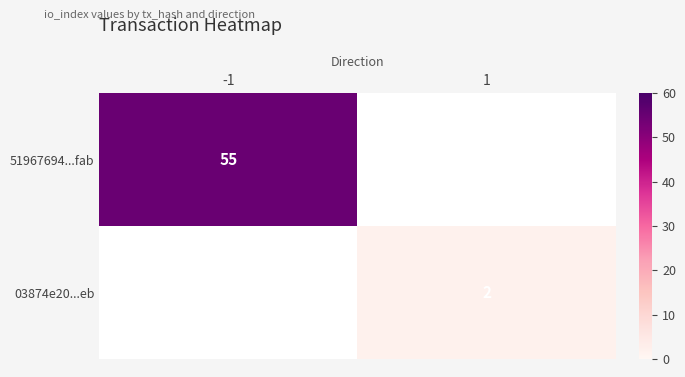

At how many categories does at least one series exceed 50?

1